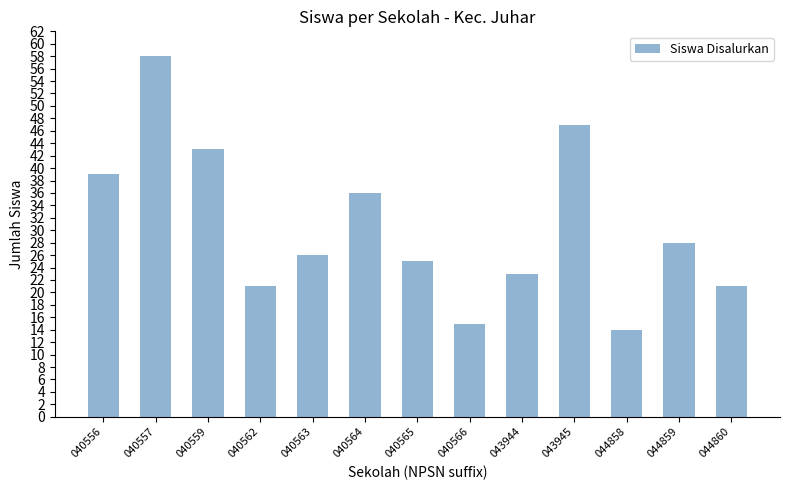

Which has a higher value, 040559 or 044860?

040559